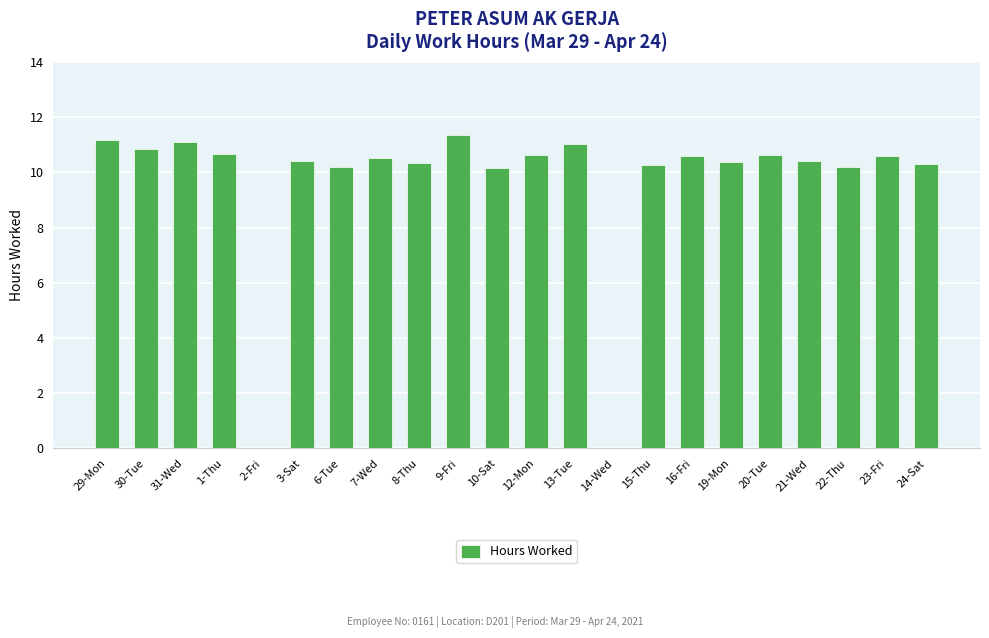

Are the bars horizontal?

No